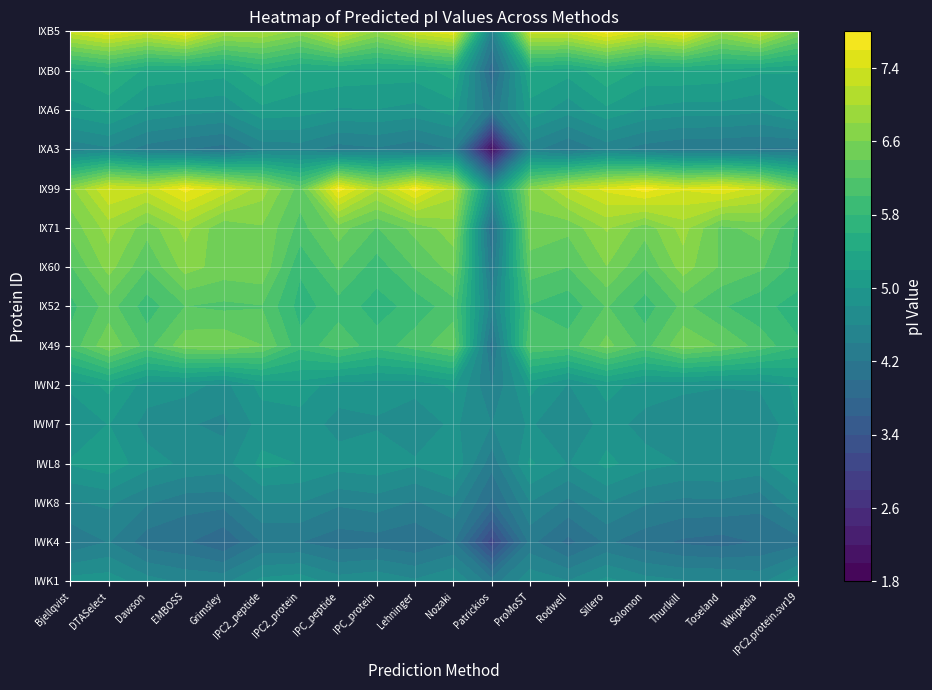

Reading left to right, transcribe all the data shown in this chart.

tr|A0A0K8IWK1: 0=4.9	1=4.9	2=4.7	3=4.6	4=4.5	5=4.9	6=4.9	7=4.7	8=4.8	9=4.6	10=4.8	11=4.3	12=4.7	13=4.6	14=4.9	15=4.7	16=4.6	17=4.6	18=4.5	19=4.9
tr|A0A0K8IWK4: 0=4.2	1=4.4	2=4.1	3=4.0	4=3.8	5=4.2	6=4.2	7=4.1	8=4.1	9=4.0	10=4.2	11=3.1	12=4.3	13=3.9	14=4.2	15=4.1	16=4.0	17=3.9	18=4.0	19=4.1
tr|A0A0K8IWK8: 0=4.6	1=4.6	2=4.4	3=4.3	4=4.3	5=4.6	6=4.6	7=4.4	8=4.5	9=4.4	10=4.5	11=3.9	12=4.6	13=4.3	14=4.6	15=4.4	16=4.3	17=4.4	18=4.3	19=4.6
tr|A0A0K8IWL8: 0=5.0	1=5.1	2=4.9	3=4.8	4=4.7	5=5.1	6=5.0	7=4.9	8=4.9	9=4.8	10=5.0	11=4.3	12=5.0	13=4.8	14=5.1	15=4.9	16=4.8	17=4.8	18=4.7	19=5.0
tr|A0A0K8IWM7: 0=4.9	1=5.0	2=4.7	3=4.6	4=4.5	5=4.9	6=4.9	7=4.7	8=4.8	9=4.7	10=4.8	11=4.6	12=4.8	13=4.6	14=4.9	15=4.7	16=4.6	17=4.6	18=4.6	19=5.0
tr|A0A0K8IWN2: 0=5.0	1=5.3	2=4.9	3=4.9	4=4.7	5=5.1	6=5.1	7=4.9	8=4.9	9=4.9	10=5.0	11=4.4	12=5.1	13=4.8	14=5.1	15=4.9	16=4.9	17=4.8	18=4.8	19=5.0
tr|A0A0K8IX49: 0=6.1	1=6.5	2=6.1	3=6.5	4=6.6	5=6.4	6=5.9	7=6.1	8=5.9	9=6.1	10=6.3	11=4.1	12=6.2	13=6.1	14=6.5	15=6.1	16=6.5	17=6.4	18=6.1	19=5.8
tr|A0A0K8IX52: 0=5.9	1=6.3	2=5.9	3=6.2	4=6.1	5=6.2	6=5.7	7=5.9	8=5.7	9=5.9	10=6.1	11=4.5	12=6.0	13=5.9	14=6.2	15=5.9	16=6.2	17=6.0	18=5.9	19=5.7
tr|A0A0K8IX60: 0=6.2	1=6.7	2=6.2	3=6.7	4=6.5	5=6.6	6=5.8	7=6.2	8=5.9	9=6.2	10=6.5	11=4.2	12=6.3	13=6.2	14=6.6	15=6.2	16=6.7	17=6.4	18=6.2	19=5.9
tr|A0A0K8IX71: 0=6.5	1=6.9	2=6.5	3=6.9	4=6.4	5=6.6	6=6.1	7=6.5	8=6.2	9=6.5	10=6.7	11=4.0	12=6.5	13=6.5	14=6.8	15=6.5	16=6.9	17=6.3	18=6.5	19=5.9
tr|A0A0K8IX99: 0=6.7	1=7.4	2=7.3	3=7.7	4=7.3	5=6.9	6=6.3	7=7.7	8=7.0	9=7.7	10=7.1	11=4.8	12=6.7	13=7.2	14=7.5	15=7.7	16=7.4	17=7.6	18=7.3	19=6.6
tr|A0A0K8IXA3: 0=4.5	1=4.6	2=4.3	3=4.2	4=4.1	5=4.5	6=4.5	7=4.3	8=4.4	9=4.3	10=4.4	11=2.0	12=4.5	13=4.2	14=4.5	15=4.3	16=4.2	17=4.2	18=4.2	19=4.2
tr|A0A0K8IXA6: 0=5.1	1=5.2	2=5.0	3=4.9	4=4.8	5=5.1	6=5.1	7=5.0	8=5.0	9=4.9	10=5.1	11=4.2	12=5.1	13=4.9	14=5.2	15=5.0	16=4.9	17=4.9	18=4.8	19=5.0
tr|A0A0K8IXB0: 0=5.5	1=5.6	2=5.3	3=5.3	4=5.3	5=5.6	6=5.3	7=5.3	8=5.3	9=5.3	10=5.5	11=3.8	12=5.4	13=5.3	14=5.6	15=5.3	16=5.4	17=5.3	18=5.2	19=5.2
tr|A0A0K8IXB5: 0=7.3	1=7.6	2=7.3	3=7.6	4=7.0	5=7.0	6=6.7	7=7.3	8=6.8	9=7.3	10=7.6	11=4.4	12=7.3	13=7.3	14=7.7	15=7.3	16=7.6	17=6.9	18=7.3	19=6.6